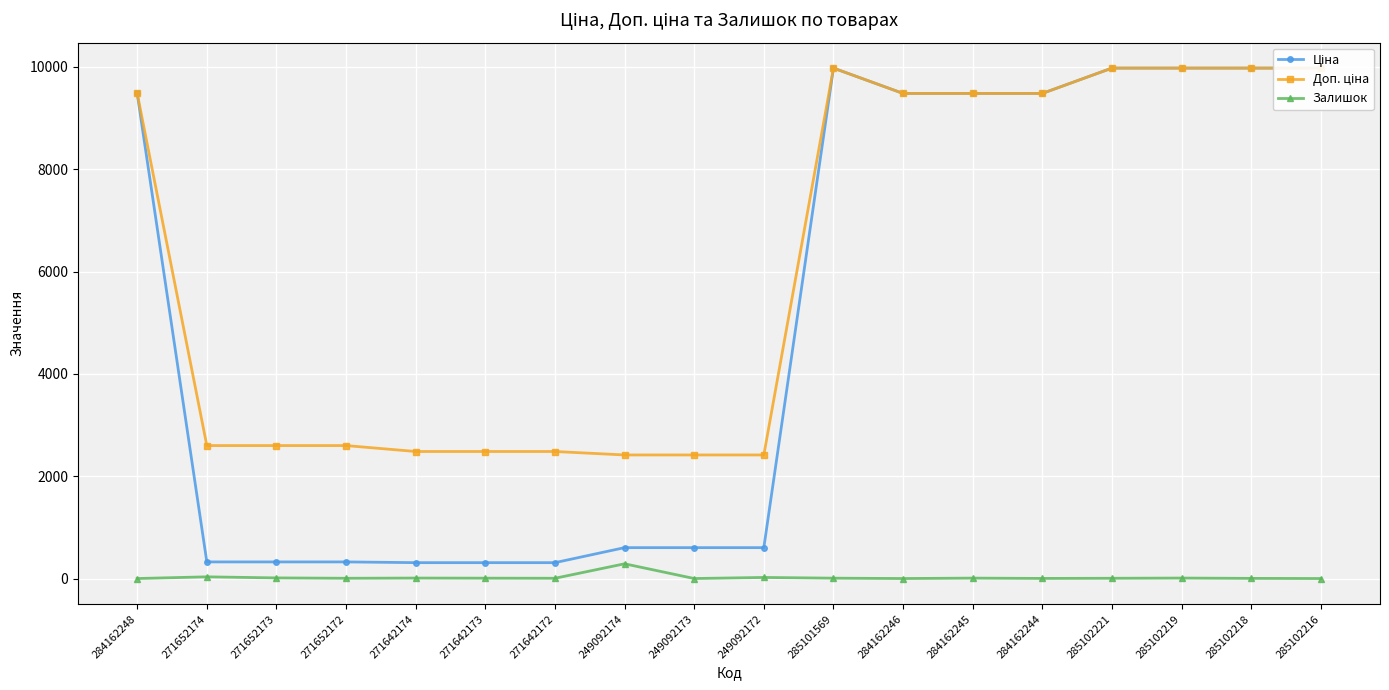

Reading left to right, what are all the values shown in this chart?

Ціна: 9480.1	324.8	324.8	324.8	310.3	310.3	310.3	603.7	603.7	603.7	9975.0	9480.1	9480.1	9480.1	9975.0	9975.0	9975.0	9975.0
Доп. ціна: 9480.1	2598.3	2598.3	2598.3	2482.4	2482.4	2482.4	2414.8	2414.8	2414.8	9975.0	9480.1	9480.1	9480.1	9975.0	9975.0	9975.0	9975.0
Залишок: 0.0	33.0	12.0	5.0	9.0	7.0	5.0	288.0	0.0	21.0	7.0	0.0	8.0	2.0	5.0	9.0	3.0	0.0